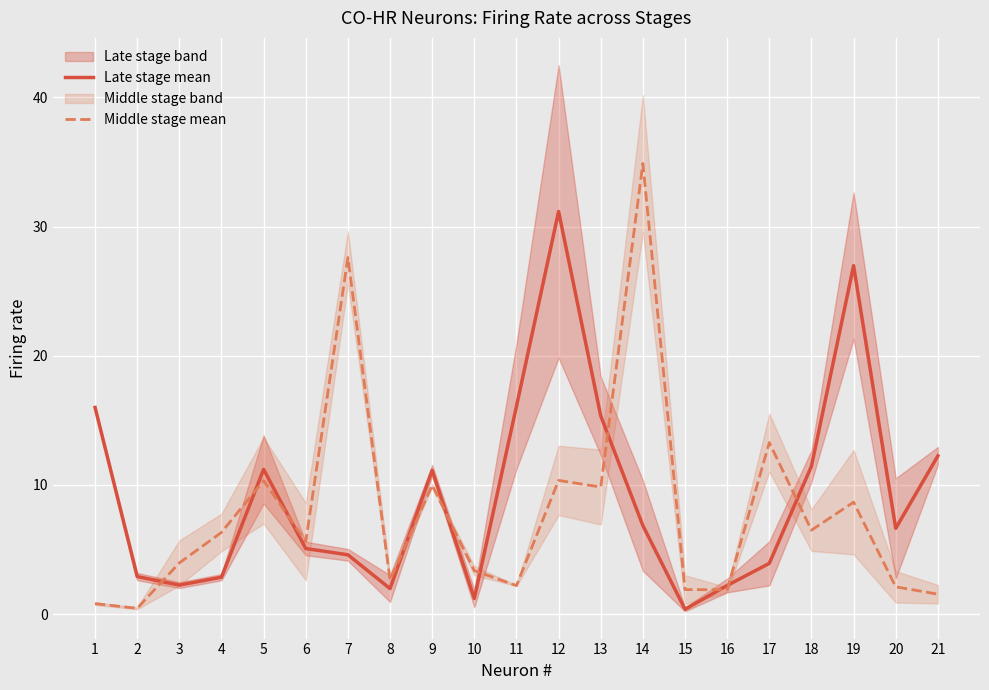

What is the maximum value shown in the chart?

34.9